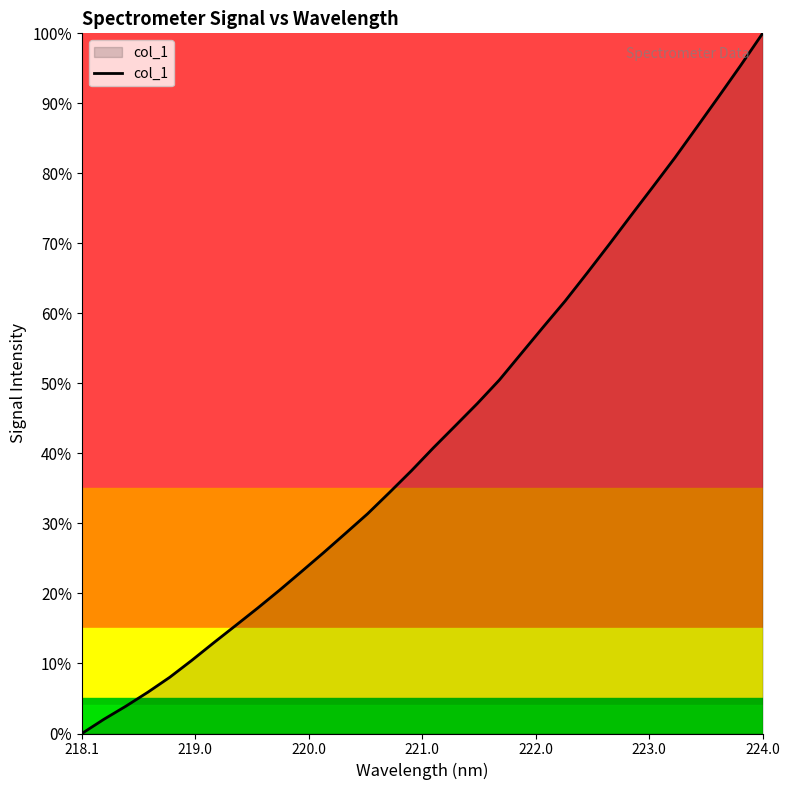

Does the chart display data point markers on the line(s)?

No